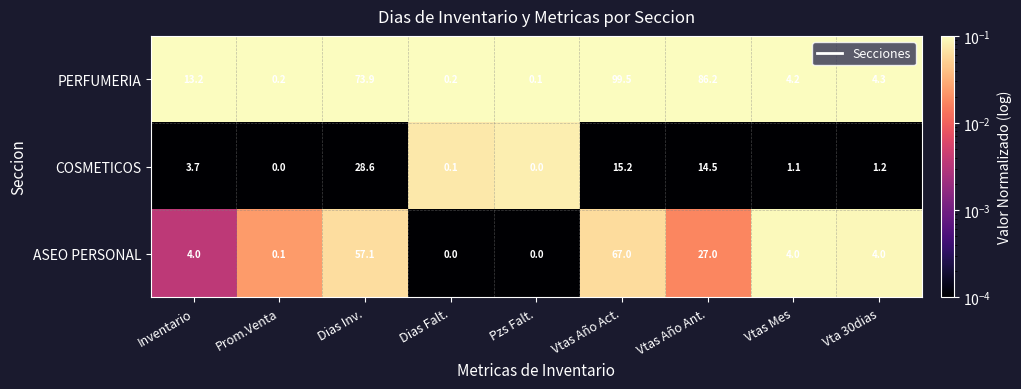

Which series has the largest total across all categories?

PERFUMERIA